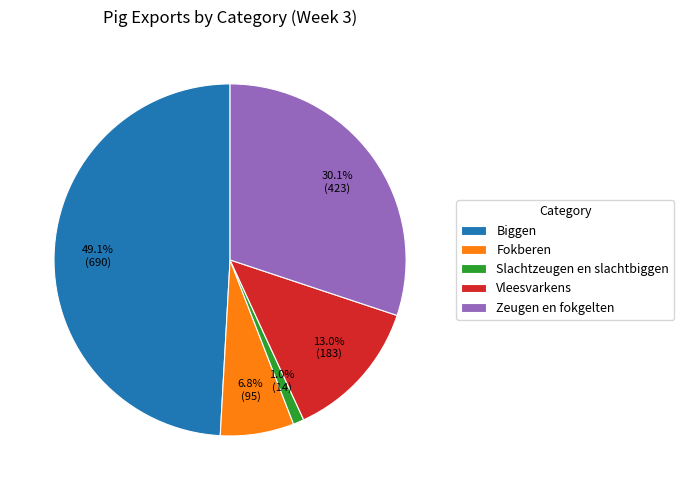

Does Biggen represent more than half of the total?

No